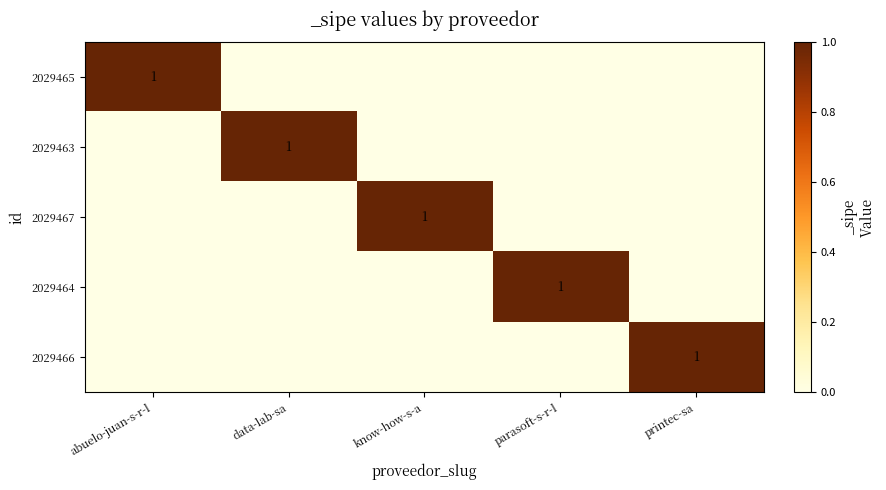

The value of 2029464 at parasoft-s-r-l is 2. True or false?

False